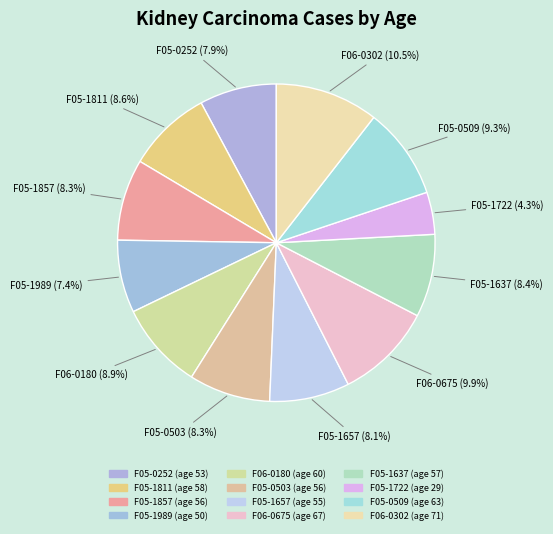

How many segments does this pie chart have?

12